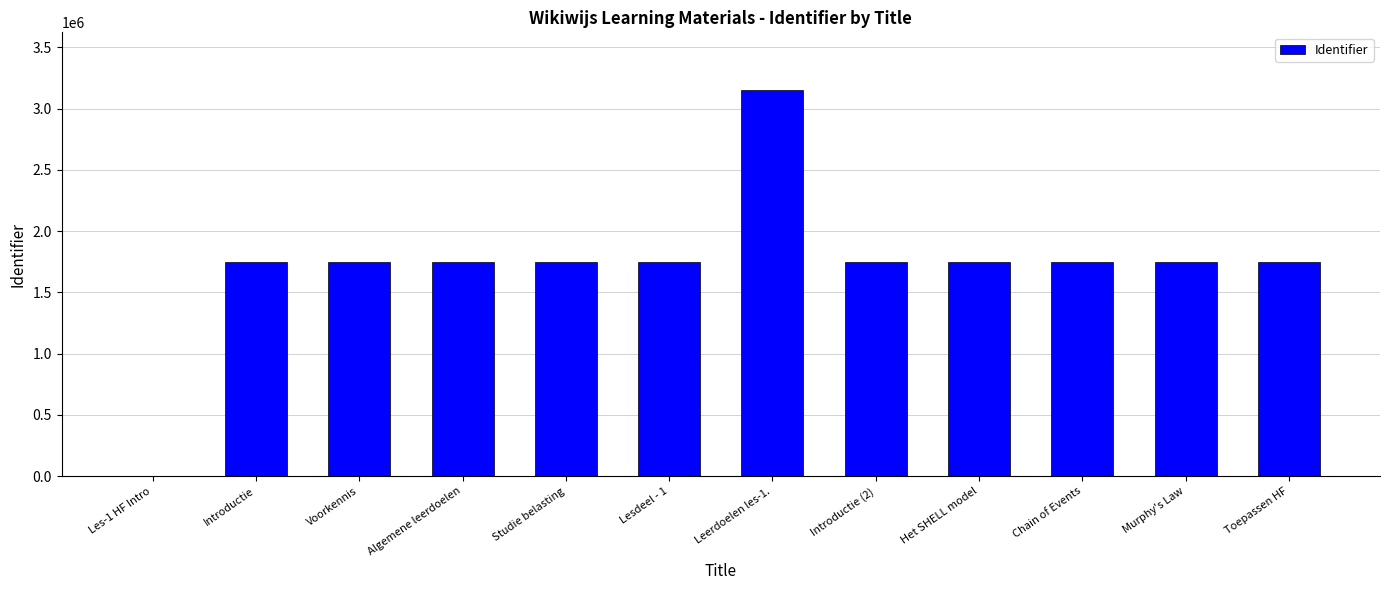

What is the approximate value at Voorkennis?

1751810